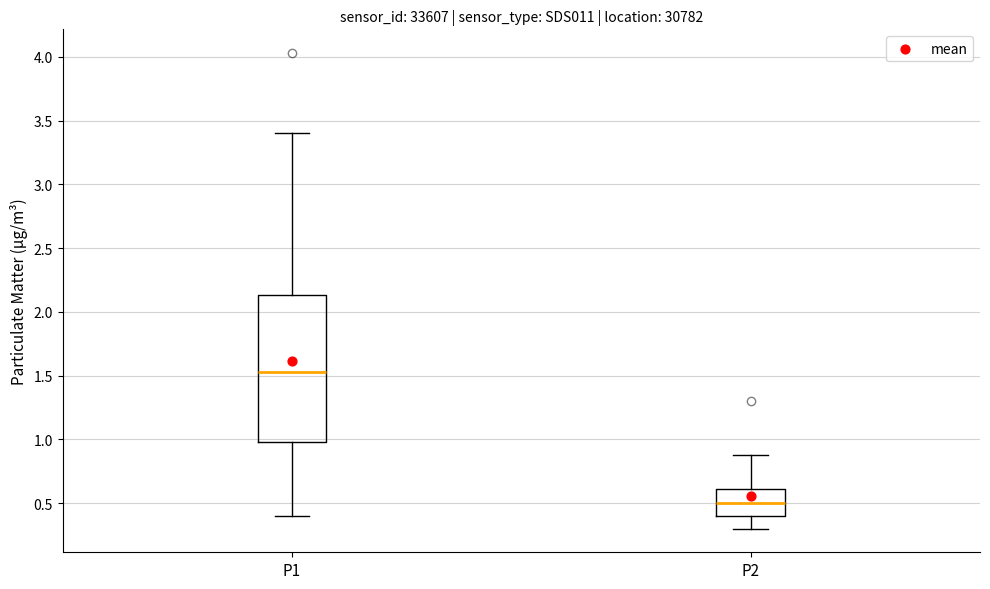

Reading left to right, read every box against the y-axis: the position of its median line, the range the box covers, and the ends of its whiskers. The values are not printed on the chart, so give them approximately, as read against the axis.

P1: median 1.55, box 1.00 to 2.15, whiskers 0.40 to 3.40
P2: median 0.50, box 0.40 to 0.60, whiskers 0.30 to 0.90